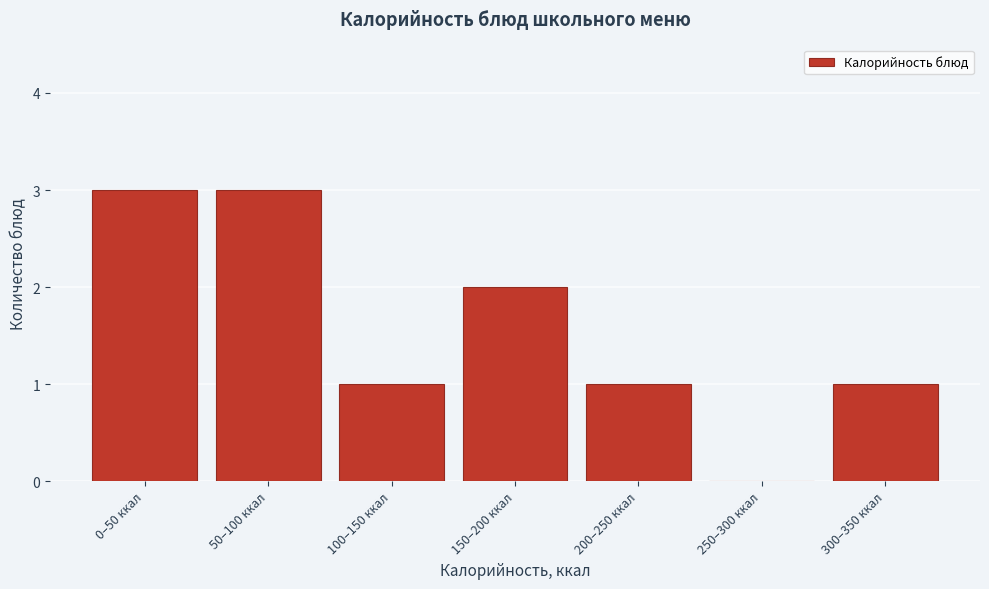

Reading left to right, extract all data points from this chart.

0–50 ккал=3	50–100 ккал=3	100–150 ккал=1	150–200 ккал=2	200–250 ккал=1	250–300 ккал=0	300–350 ккал=1